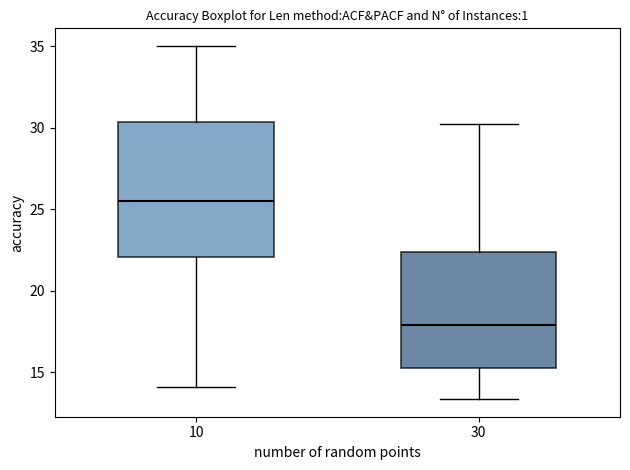

Comparing the boxes themselves (not the whiskers), which one is the tallest?

10